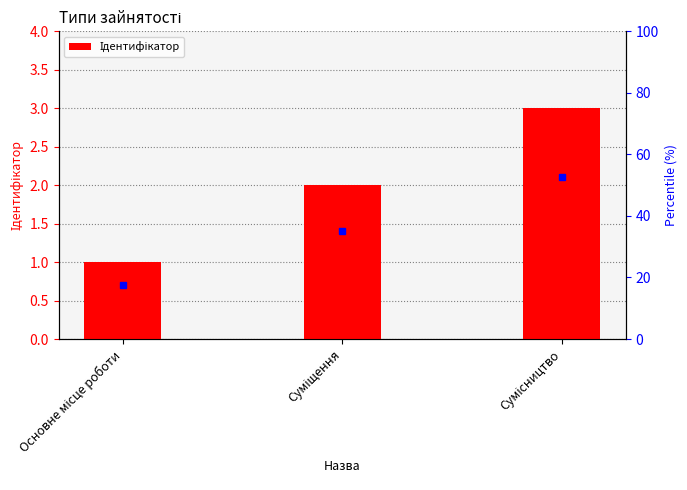

Reading left to right, transcribe all the data shown in this chart.

Основне місце роботи=1	Суміщення=2	Сумісництво=3